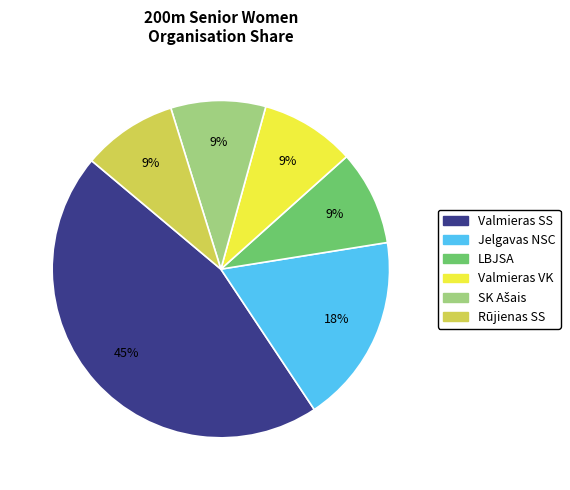

Does any single category account for the majority?

No